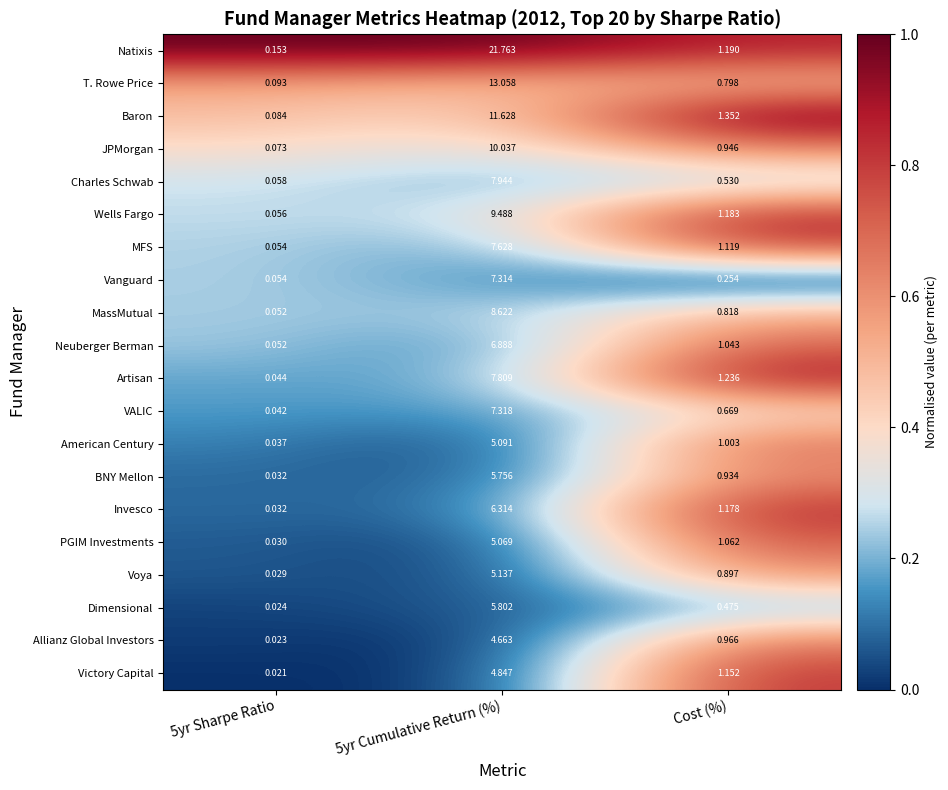

At how many categories does at least one series exceed 0?

3